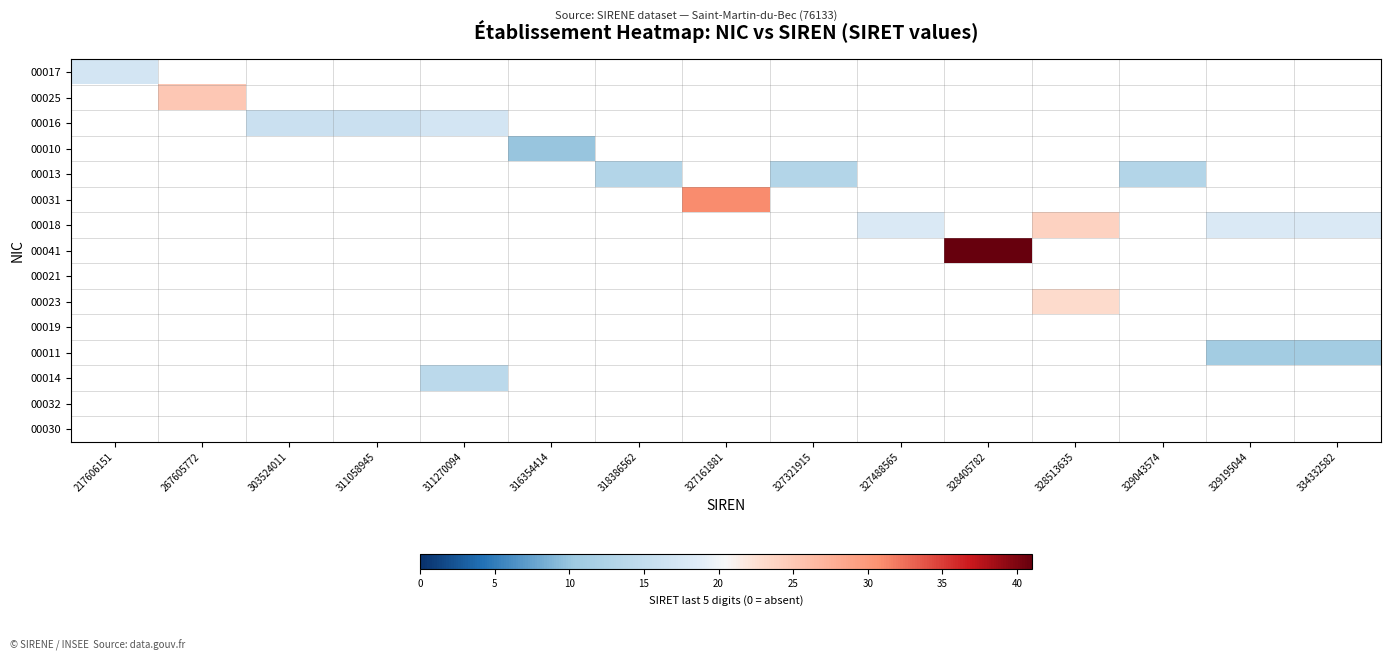

What is the maximum value shown in the chart?

41.0